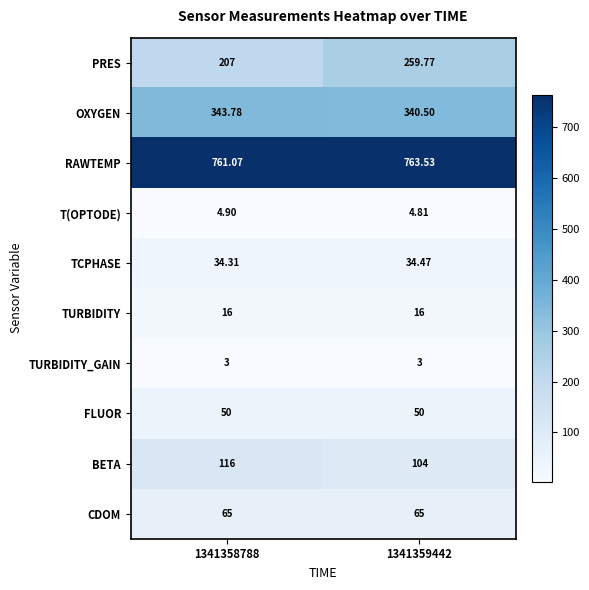

At 1341359442, list the series in order from largest to smallest.

RAWTEMP, OXYGEN, PRES, BETA, CDOM, FLUOR, TCPHASE, TURBIDITY, T(OPTODE), TURBIDITY_GAIN